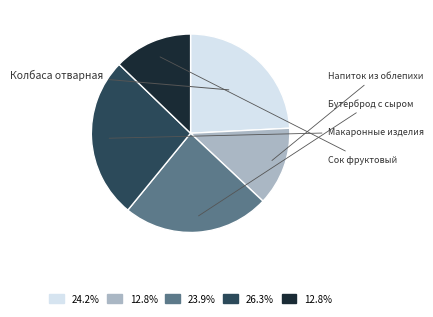

How many slices are in this pie chart?

5